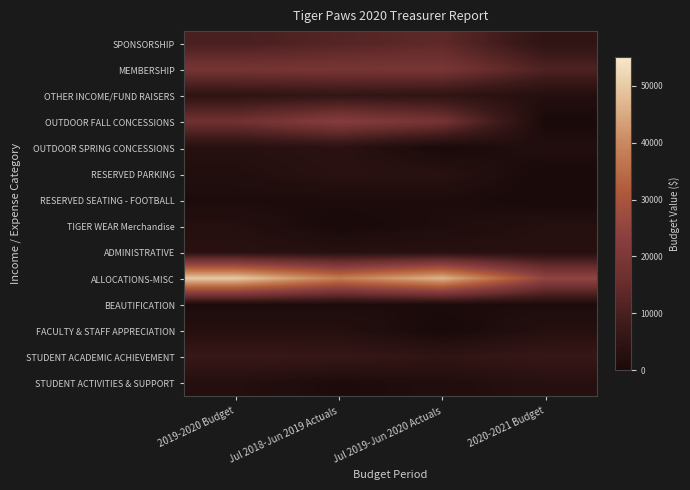

List the series in order of their peak value, highest first.

ALLOCATIONS-MISC, OUTDOOR FALL CONCESSIONS, MEMBERSHIP, SPONSORSHIP, STUDENT ACADEMIC ACHIEVEMENT, OTHER INCOME/FUND RAISERS, OUTDOOR SPRING CONCESSIONS, RESERVED PARKING, ADMINISTRATIVE, STUDENT ACTIVITIES & SUPPORT, FACULTY & STAFF APPRECIATION, TIGER WEAR Merchandise, RESERVED SEATING - FOOTBALL, BEAUTIFICATION